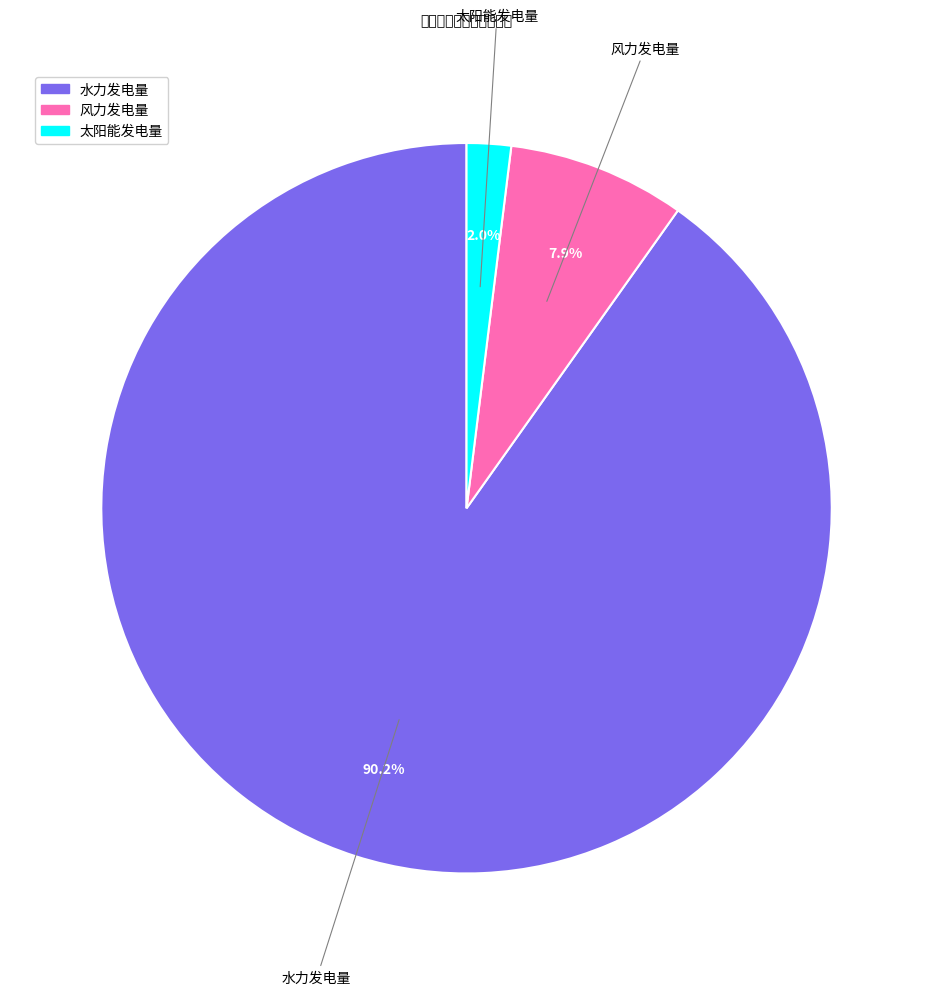

Between 太阳能发电量 and 风力发电量, which is larger?

风力发电量